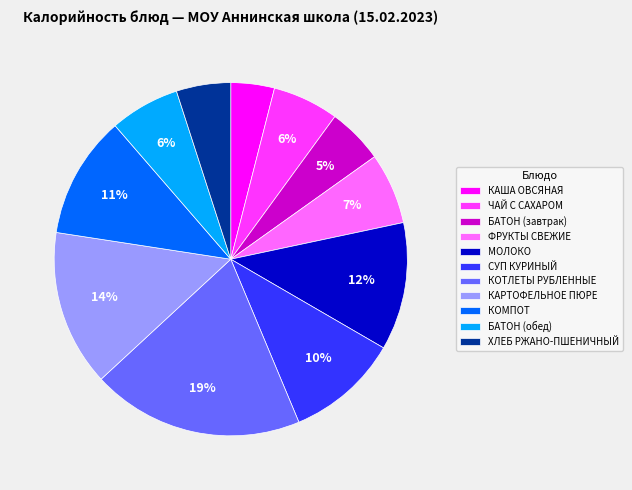

Do КАРТОФЕЛЬНОЕ ПЮРЕ and БАТОН (завтрак) together represent more than half of the pie?

No